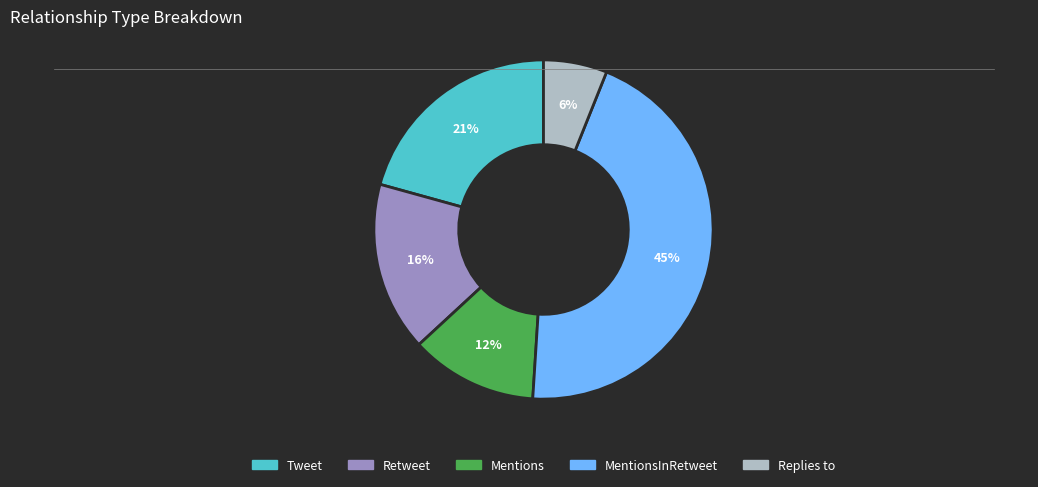

Does any single category account for the majority?

No